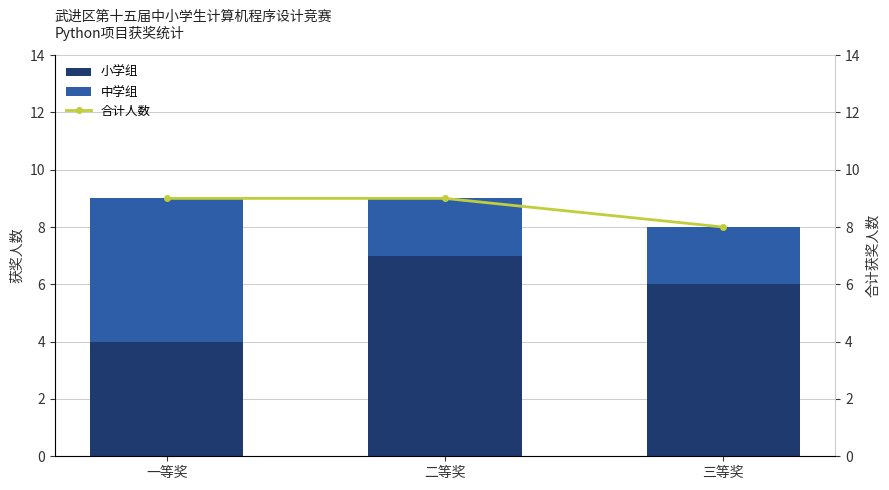

Between 三等奖 and 一等奖, which is larger?

三等奖